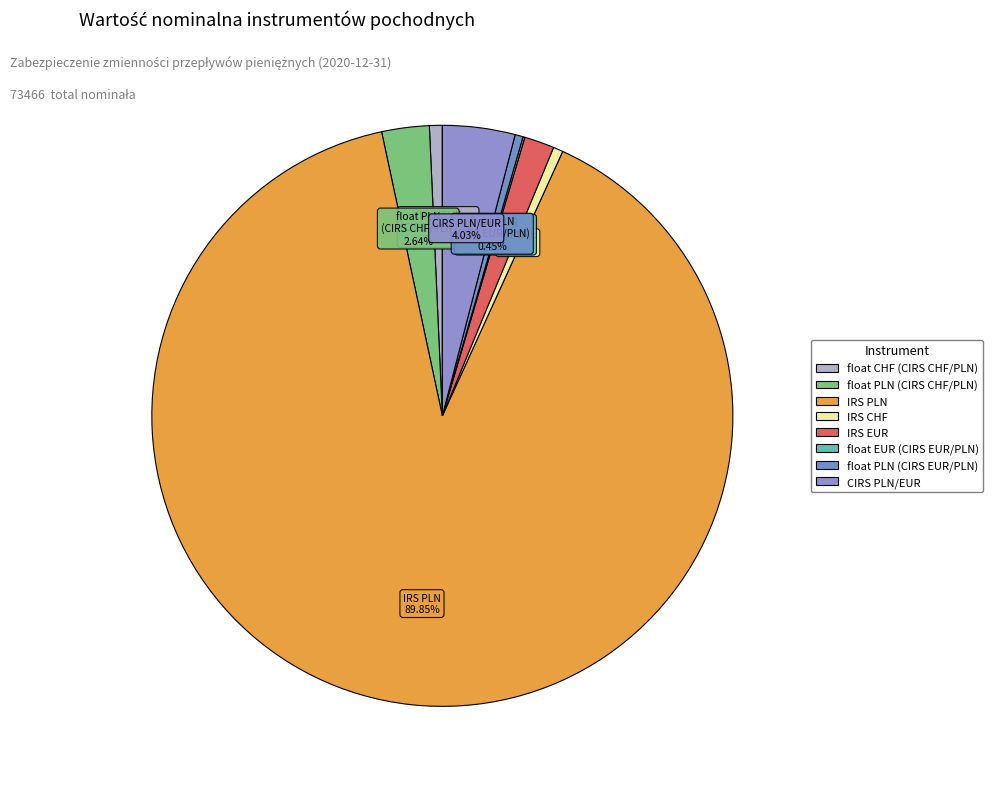

Which category accounts for the majority?

IRS PLN